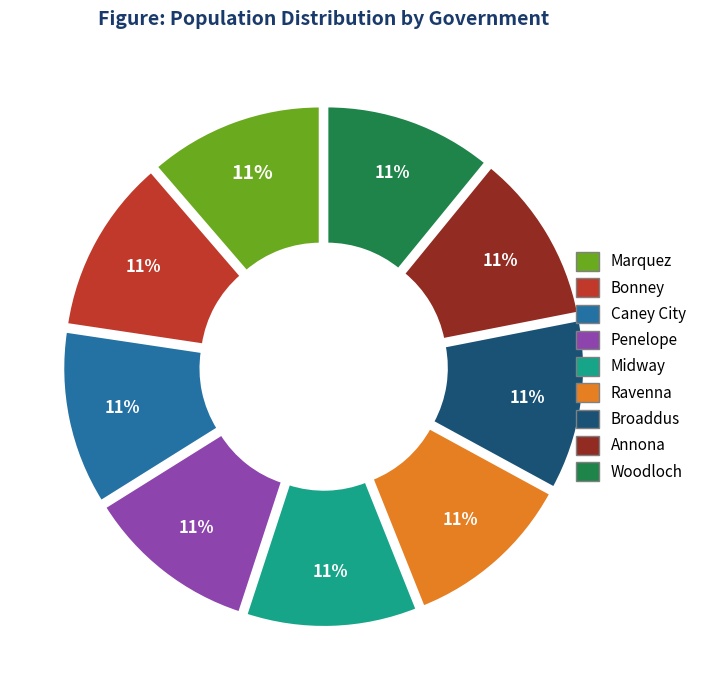

To the nearest percent, what percentage of the pie is Bonney?

11%